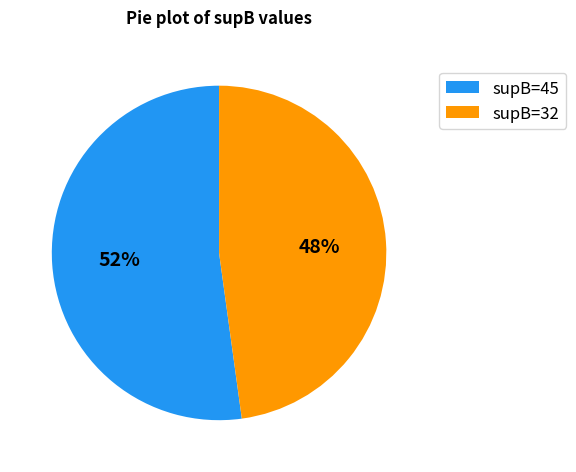

Is there any slice that represents more than half of the pie?

Yes